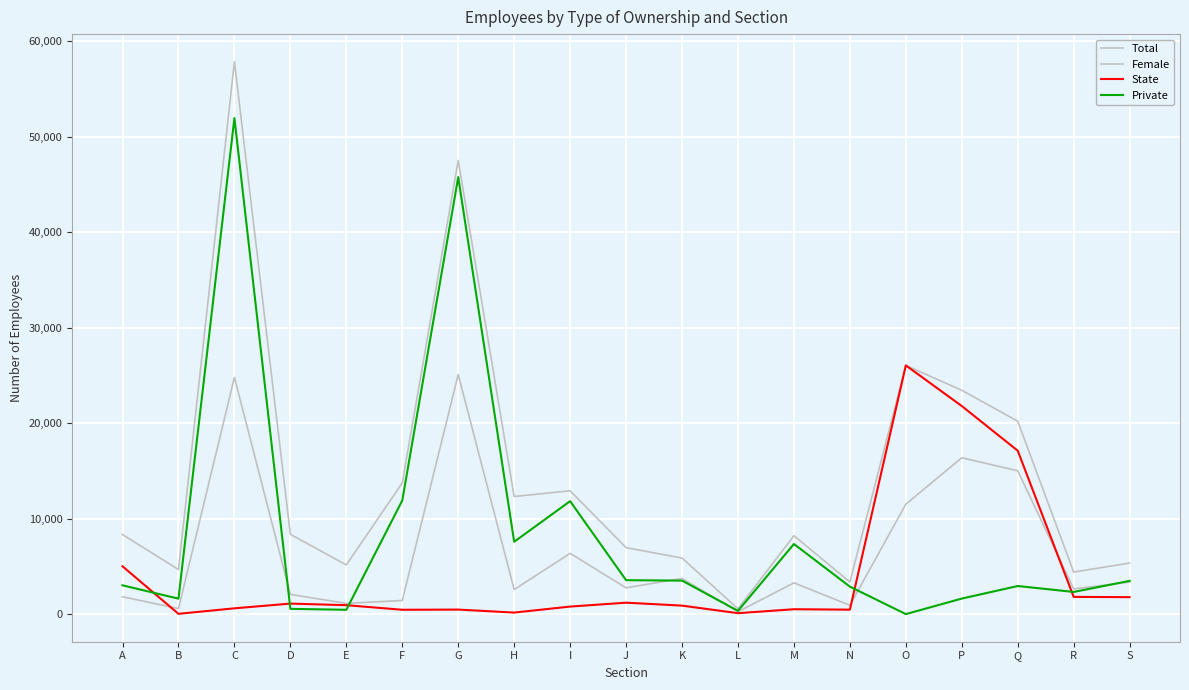

At which category is the sum across all series the highest?

C